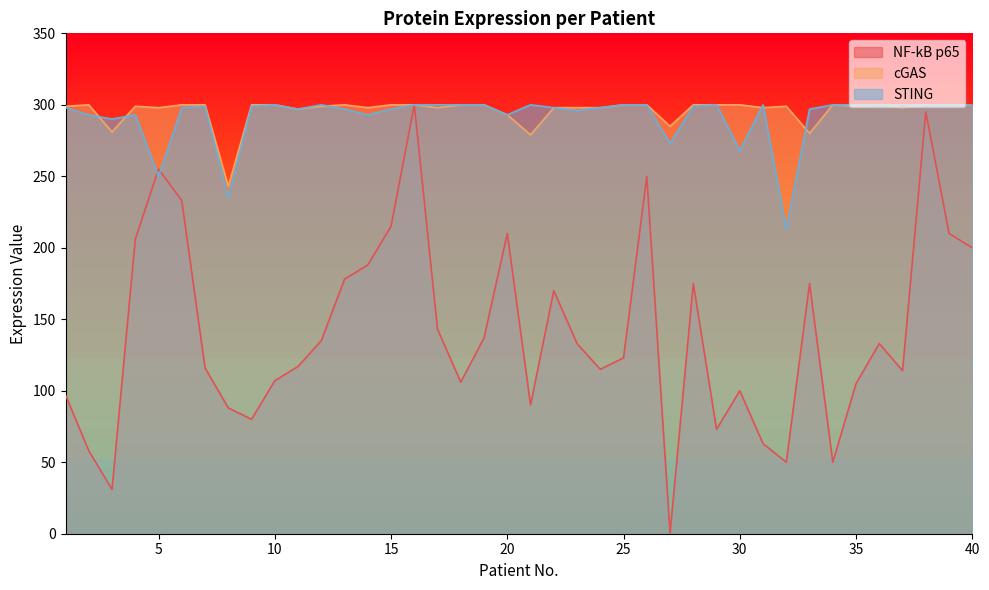

What is the maximum value for cGAS?

300